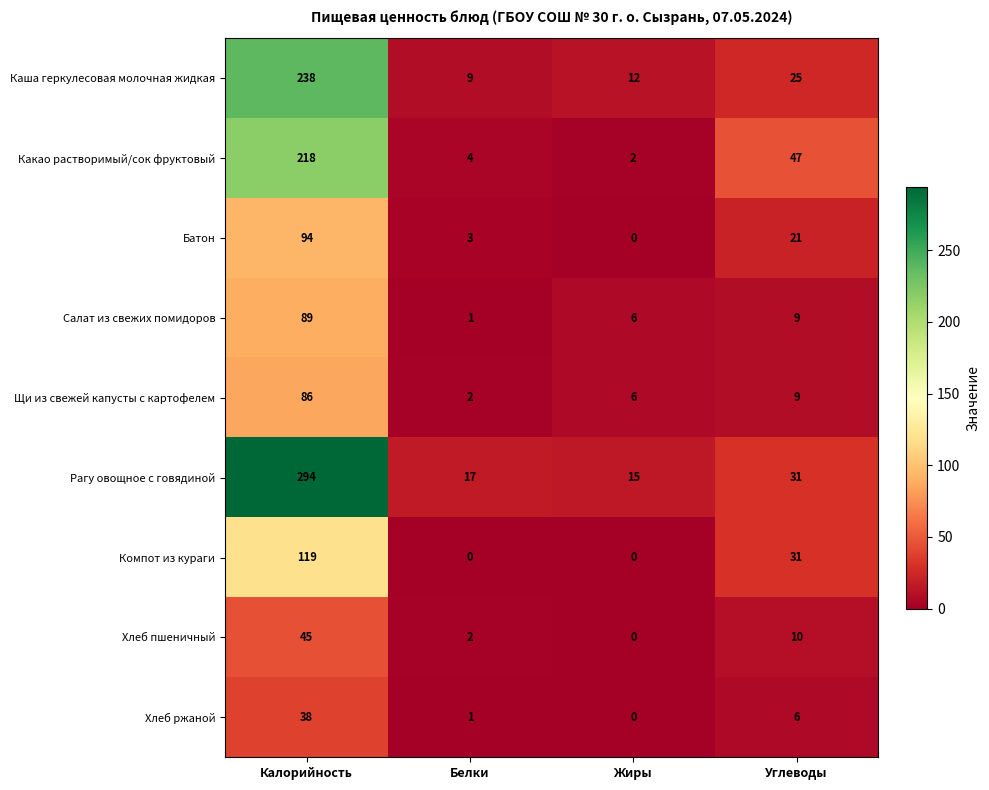

What is the greatest value displayed?

294